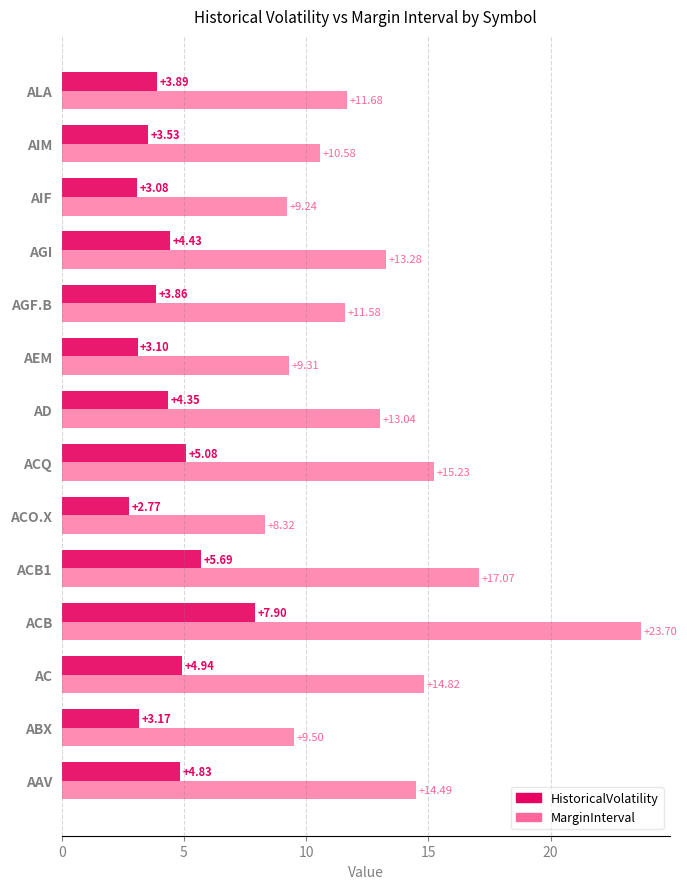

Which series has the largest range (max minus min)?

MarginInterval